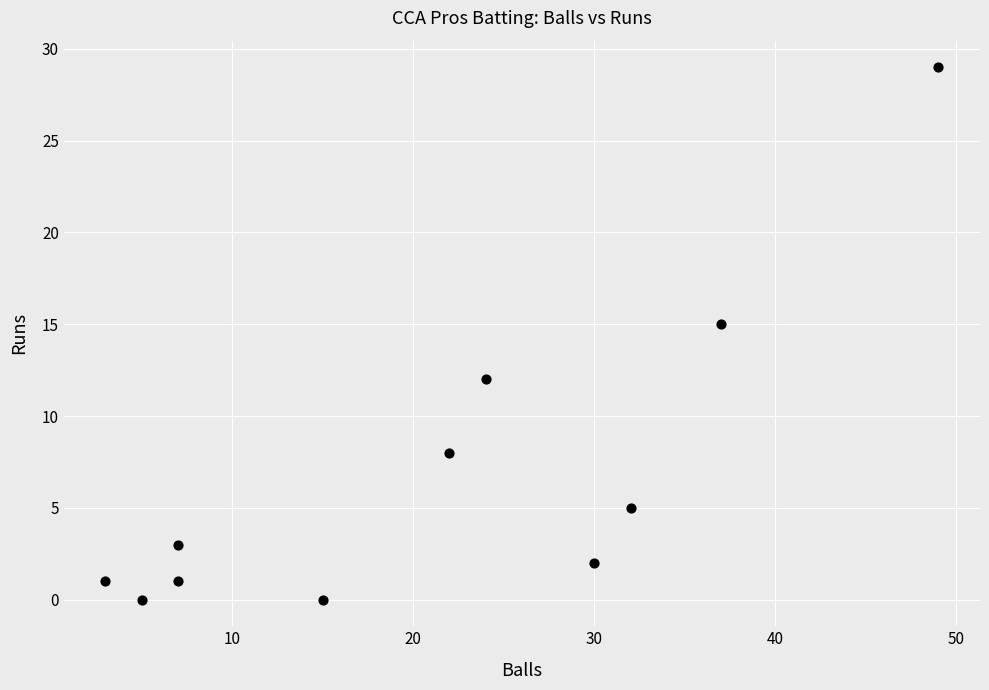

What Y value in the scatter plot is closest to 14?

15